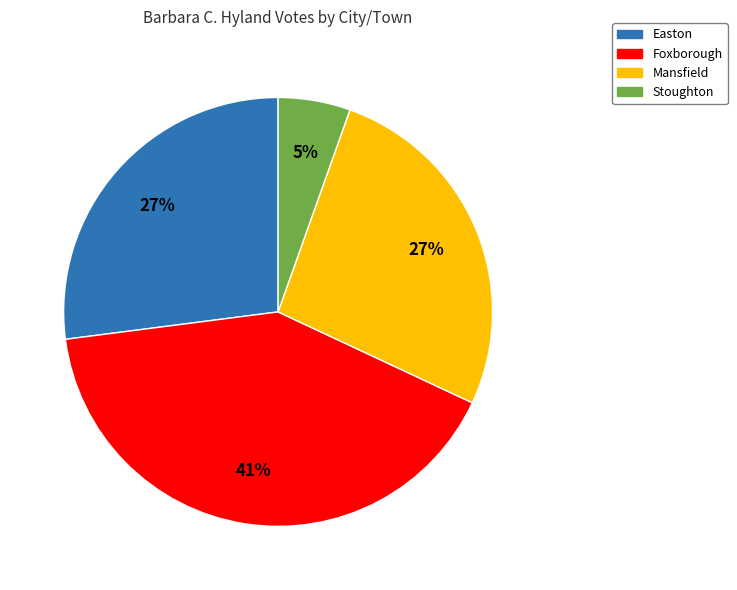

Combined, do Stoughton and Easton account for over 50%?

No